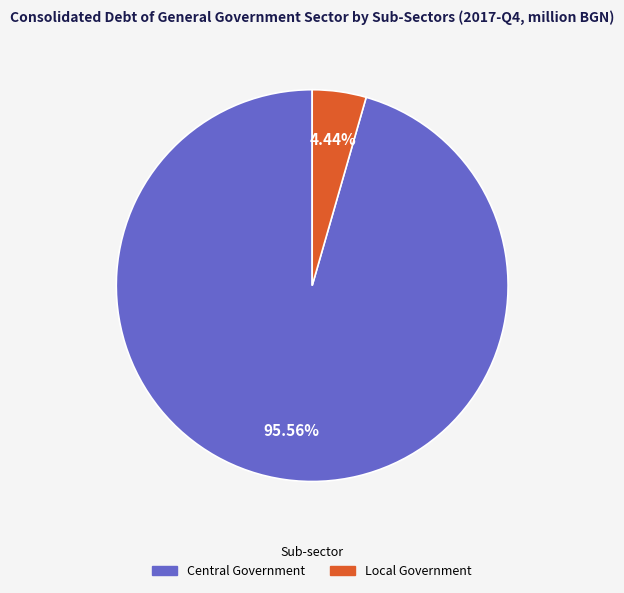

How many slices are in this pie chart?

2